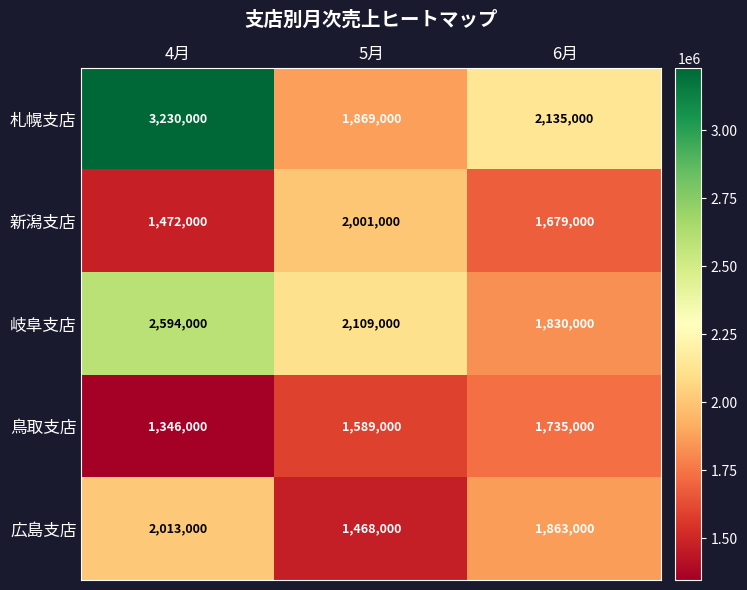

Which series has the widest spread of values?

札幌支店